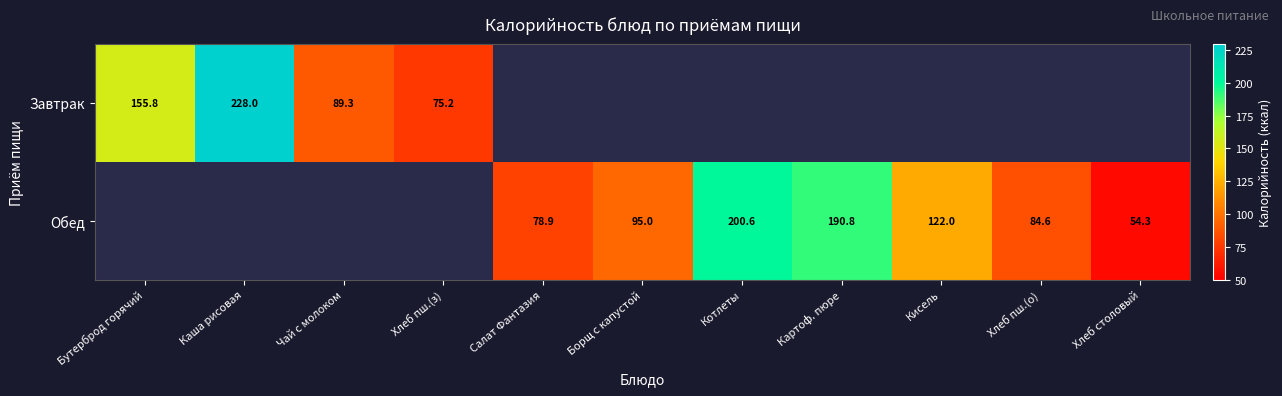

Is the value of Обед at Хлеб пш.(о) greater than the value of Завтрак at Бутерброд горячий?

No